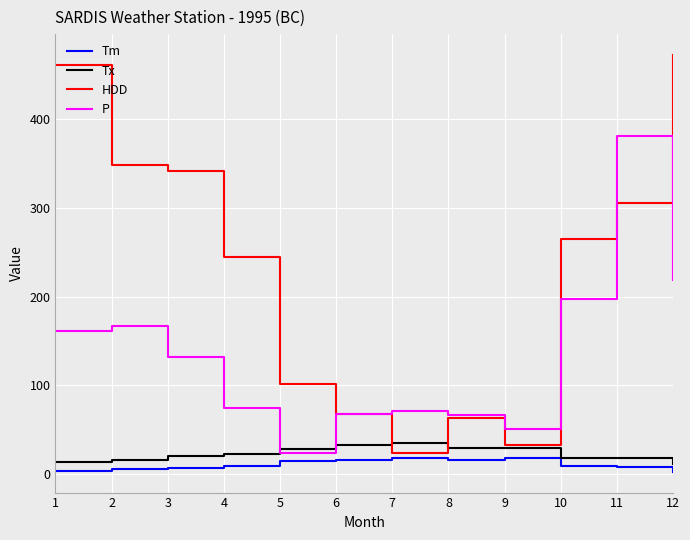

How many series are shown in this chart?

4